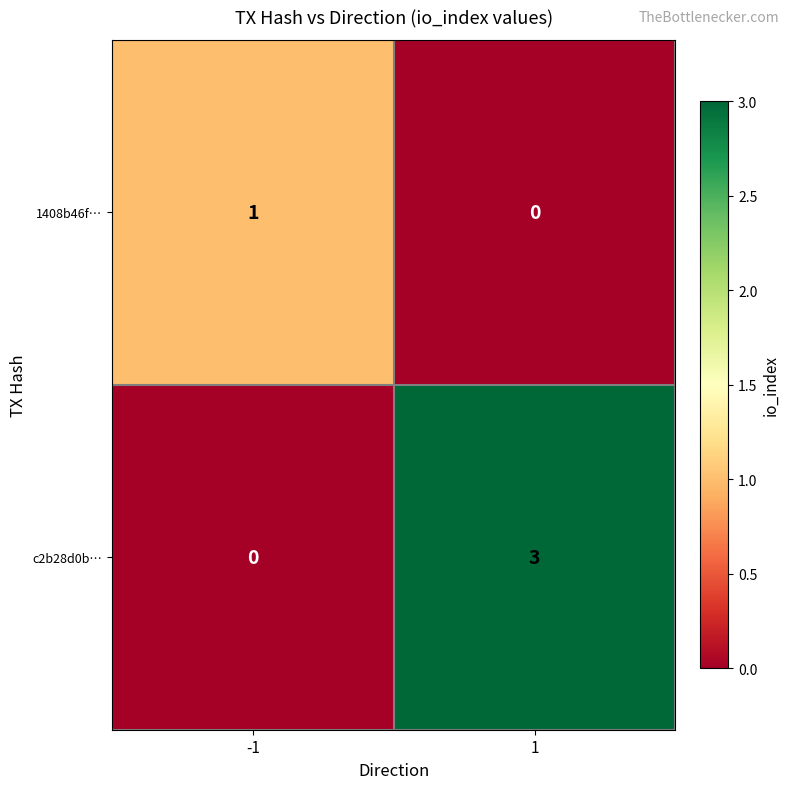

Rank the series by their maximum value, from highest to lowest.

c2b28d0b…, 1408b46f…